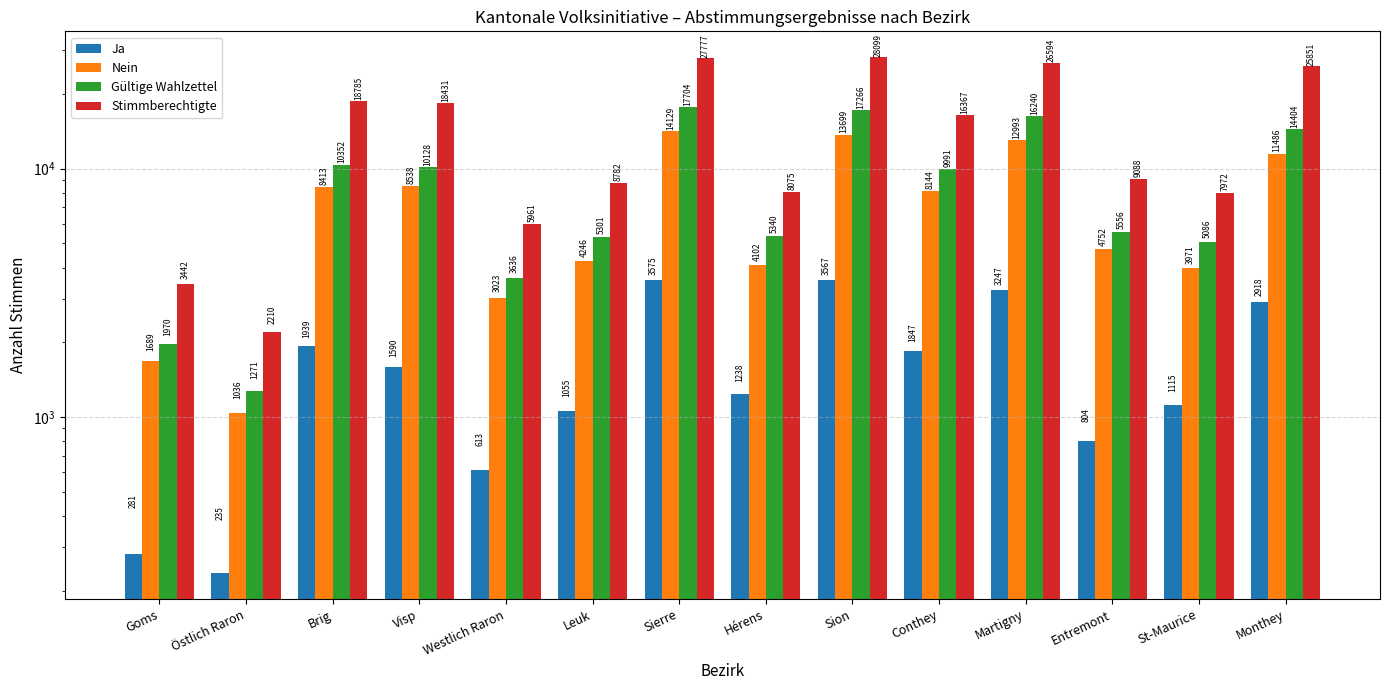

What are all the series names shown in the legend?

Ja, Nein, Gültige Wahlzettel, Stimmberechtigte